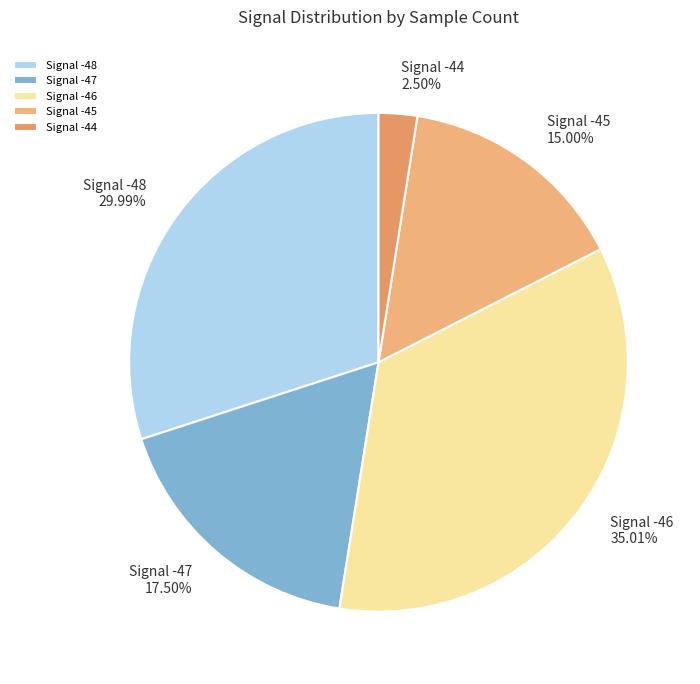

What is the smallest slice in the pie chart?

Signal -44